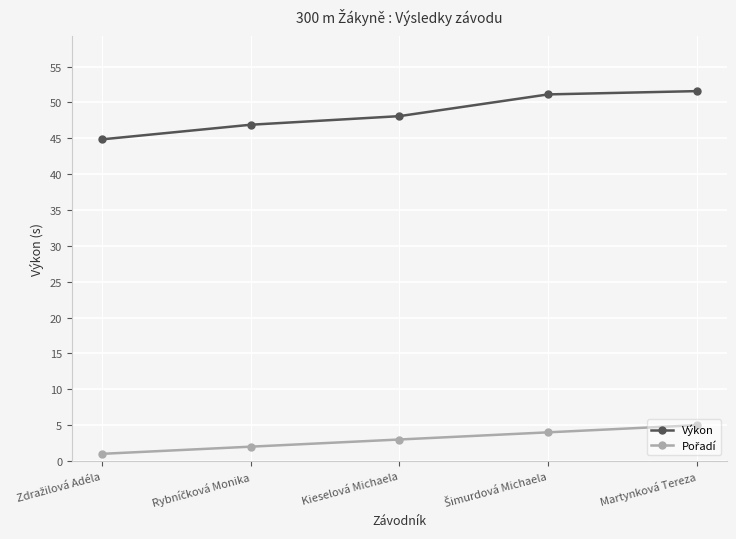

True or false: Výkon has a value of 51.6 at Martynková Tereza.

True